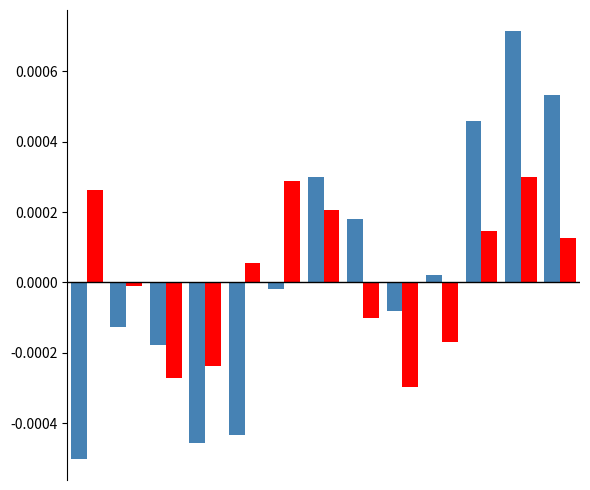

How many groups of bars are there?

13